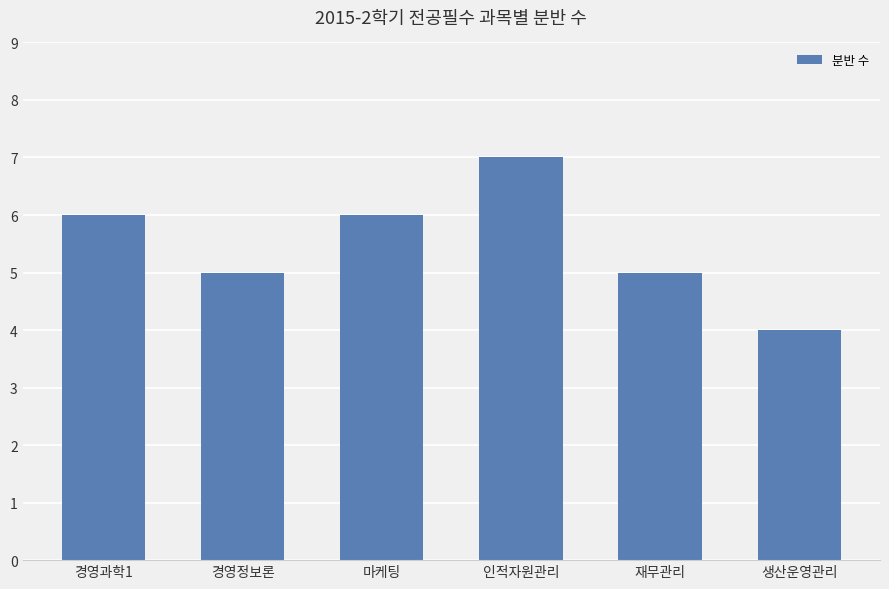

Approximately how many times larger is the value at 경영과학1 compared to 생산운영관리?

1.5